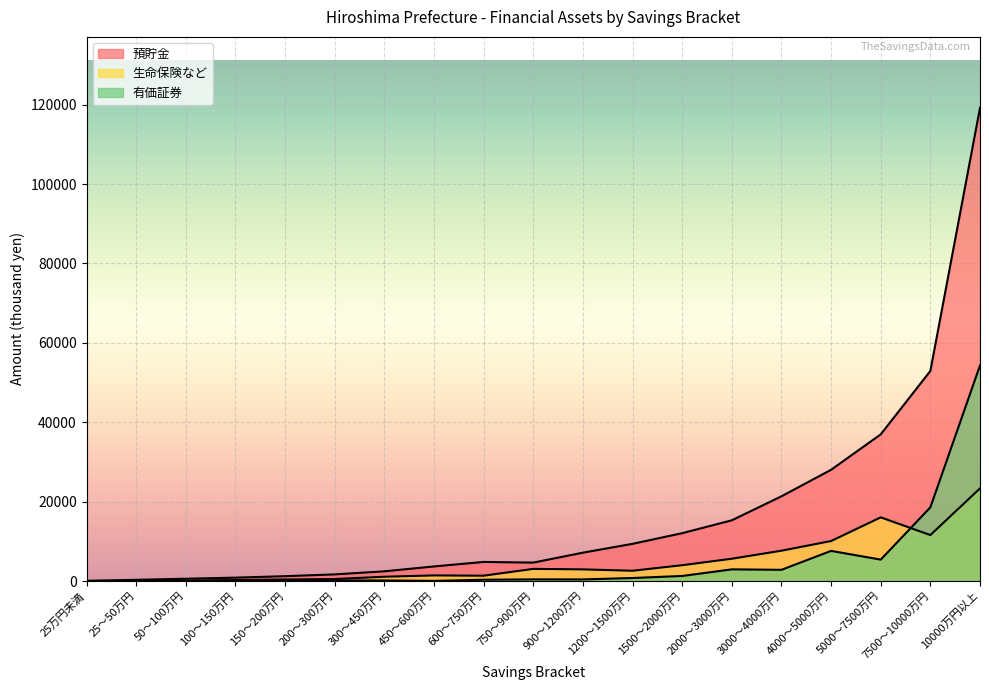

At which category does 預貯金 reach its first local peak?

600～750万円